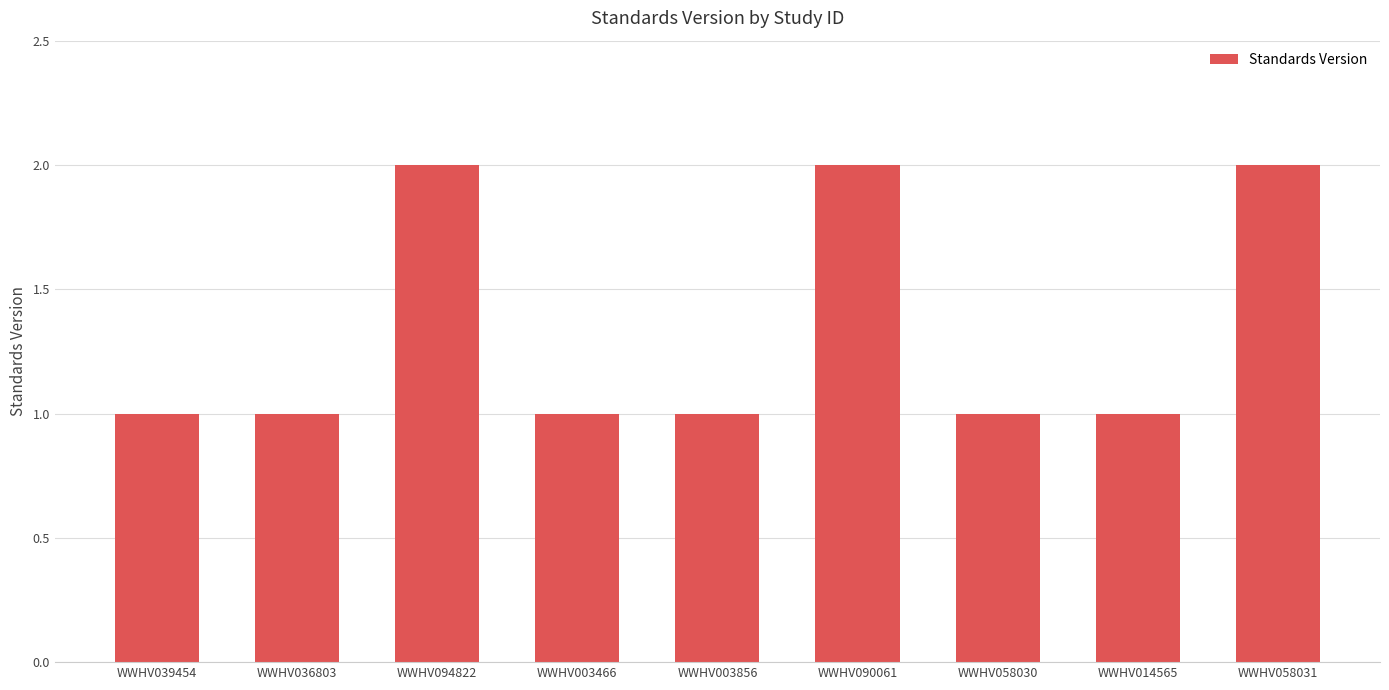

Approximately how many times larger is the value at WWHV003856 compared to WWHV094822?

0.5